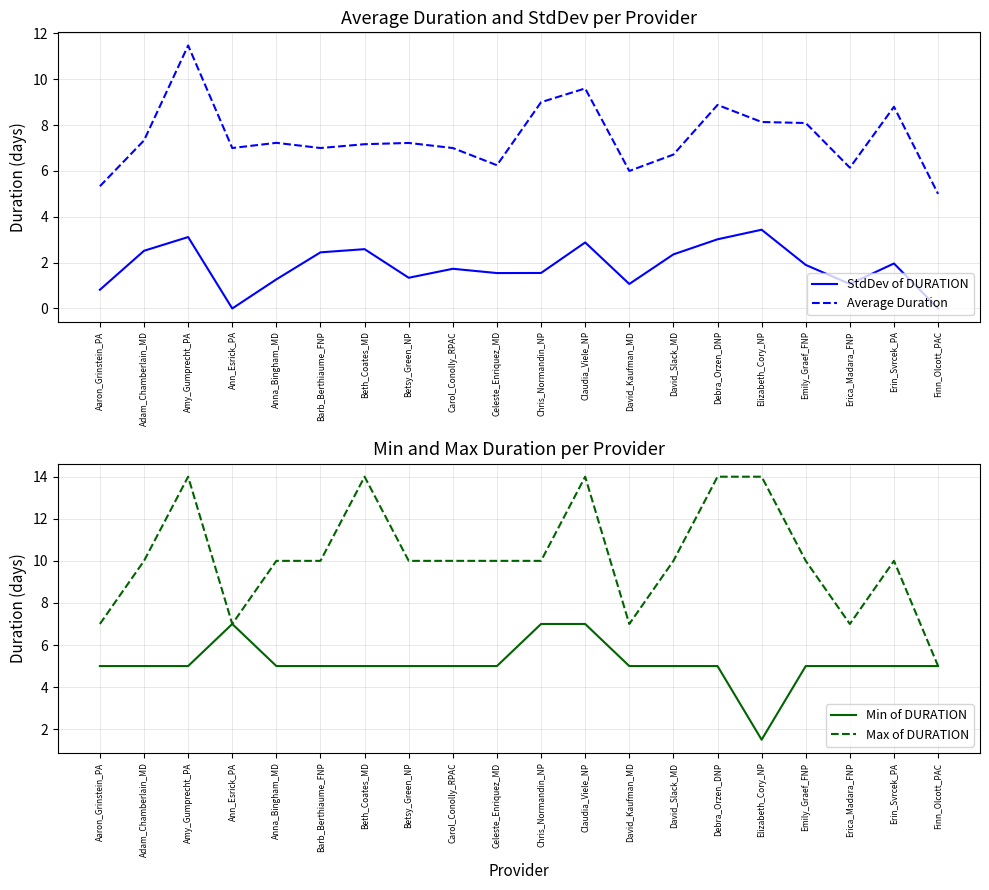

What is the sum of the StdDev of DURATION values at Erin_Svrcek_PA and Elizabeth_Cory_NP?

5.4